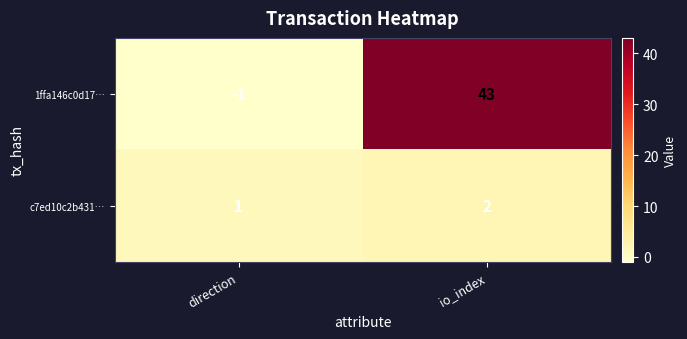

What is the maximum value shown in the chart?

43